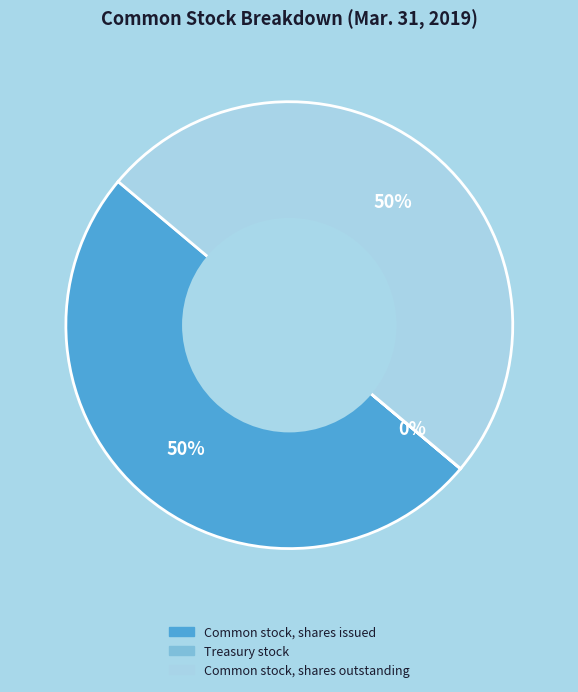

Combined, do Common stock, shares outstanding and Common stock, shares issued account for over 50%?

Yes